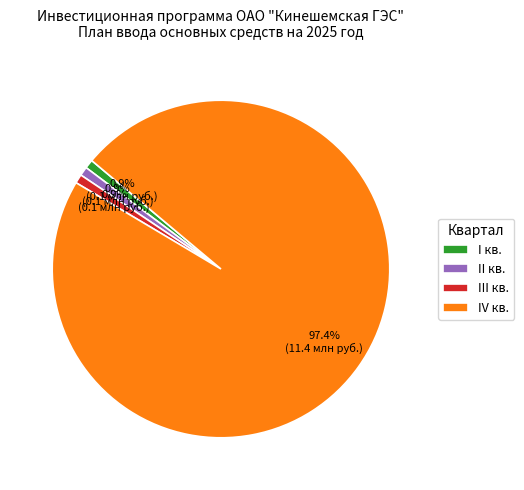

To the nearest percent, what is the average slice percentage?

25%